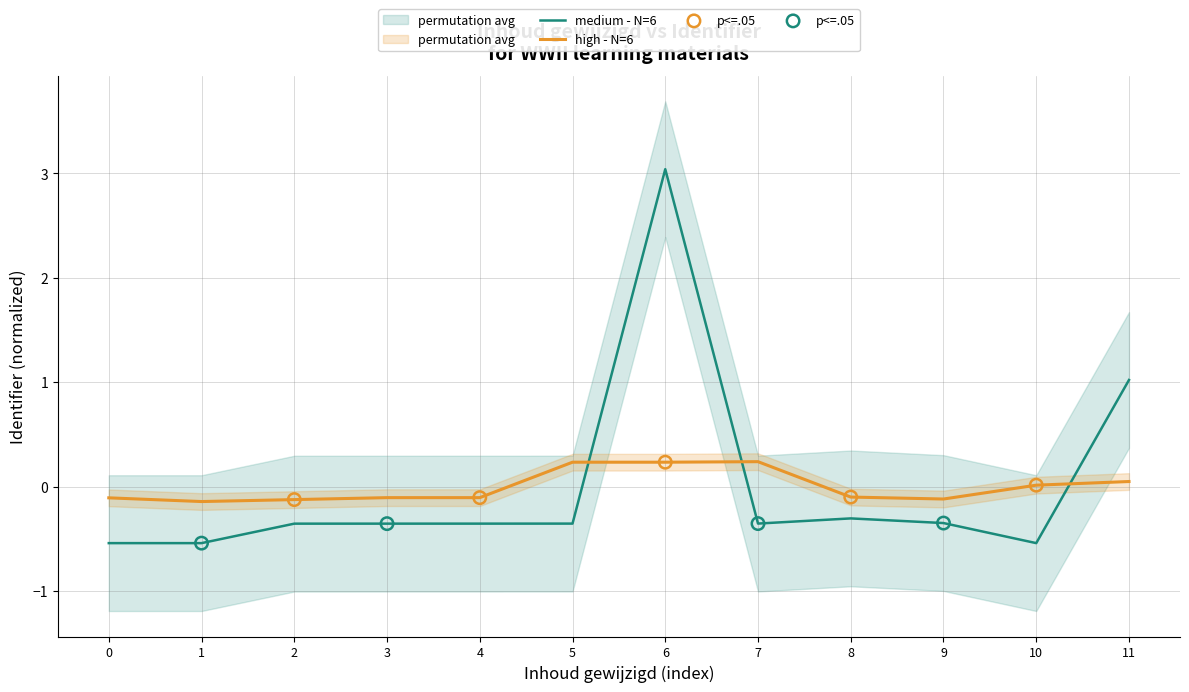

Which series ends up on top after the final intersection of high - N=6 and medium - N=6?

medium - N=6